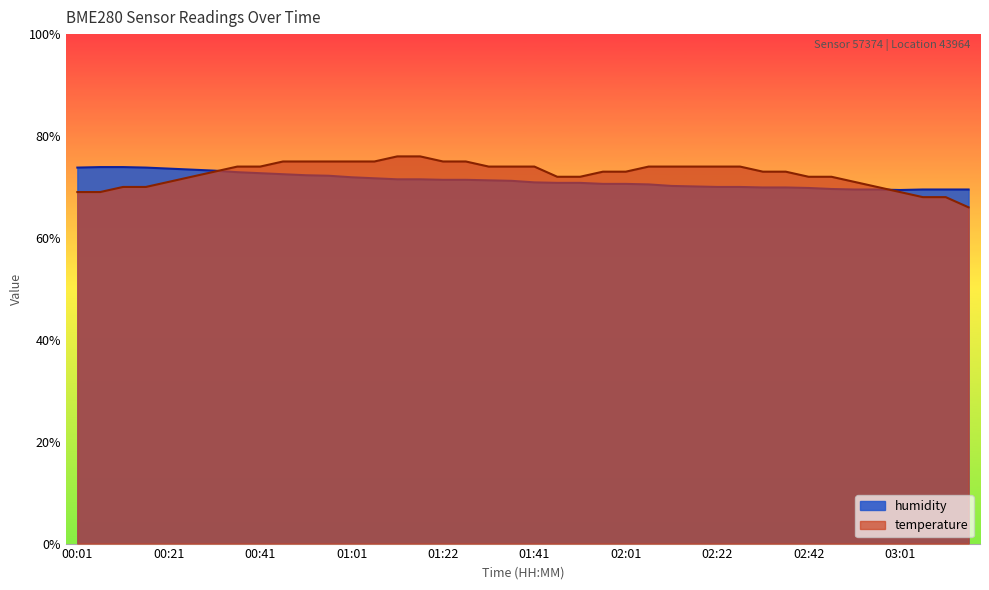

Is the value of temperature at 00:46 greater than the value of humidity at 03:01?

Yes